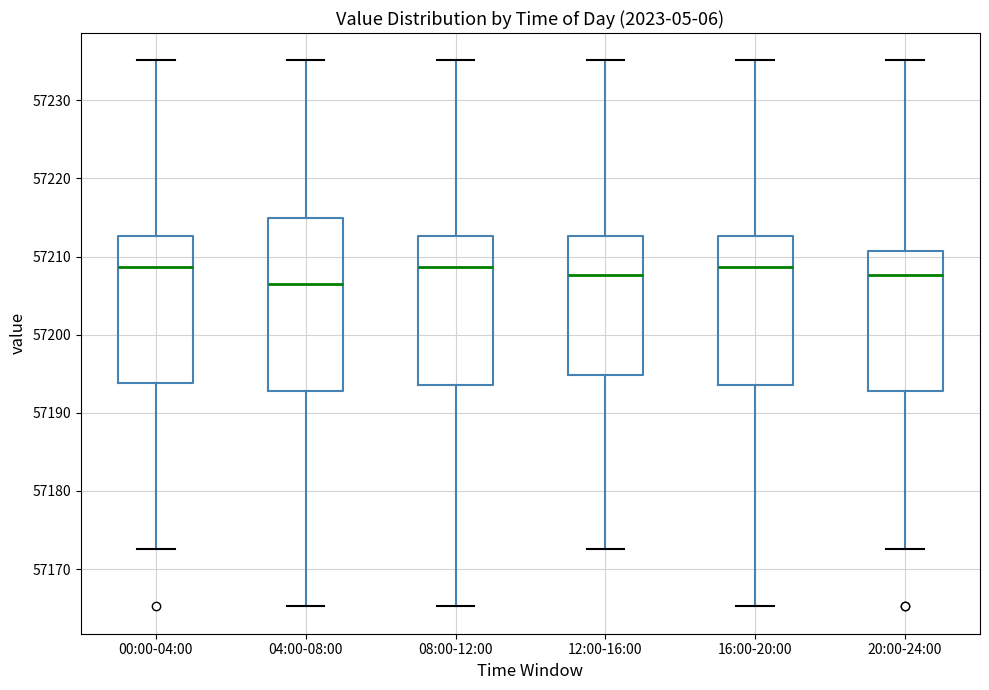

Where is the upper edge of the box for 00:00-04:00 on the y-axis? The values are not printed on the chart, so give them approximately, as read against the axis.

57213